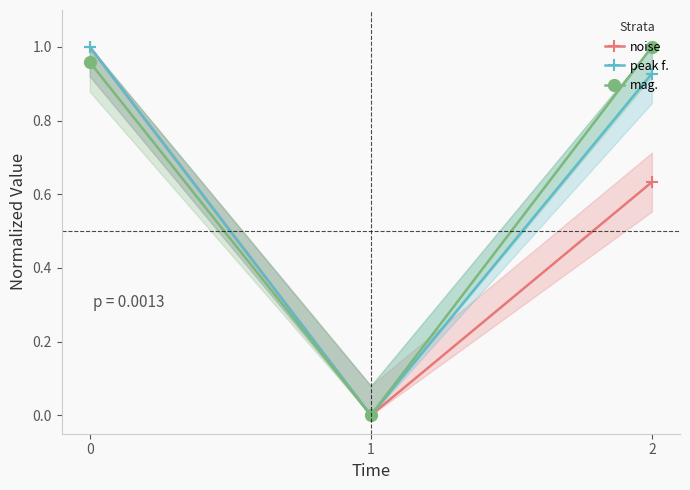

Which series has the largest total across all categories?

mag.